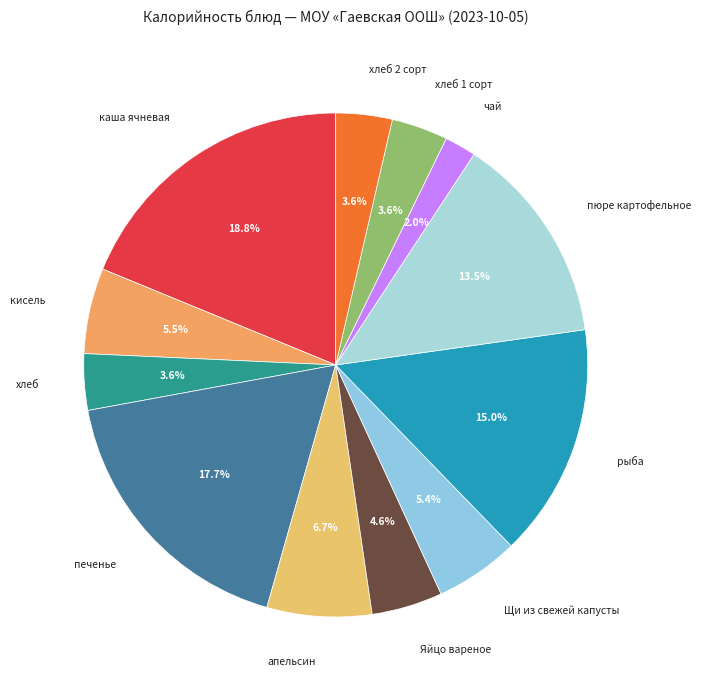

How much of the chart is everything except хлеб 2 сорт?

96.4%